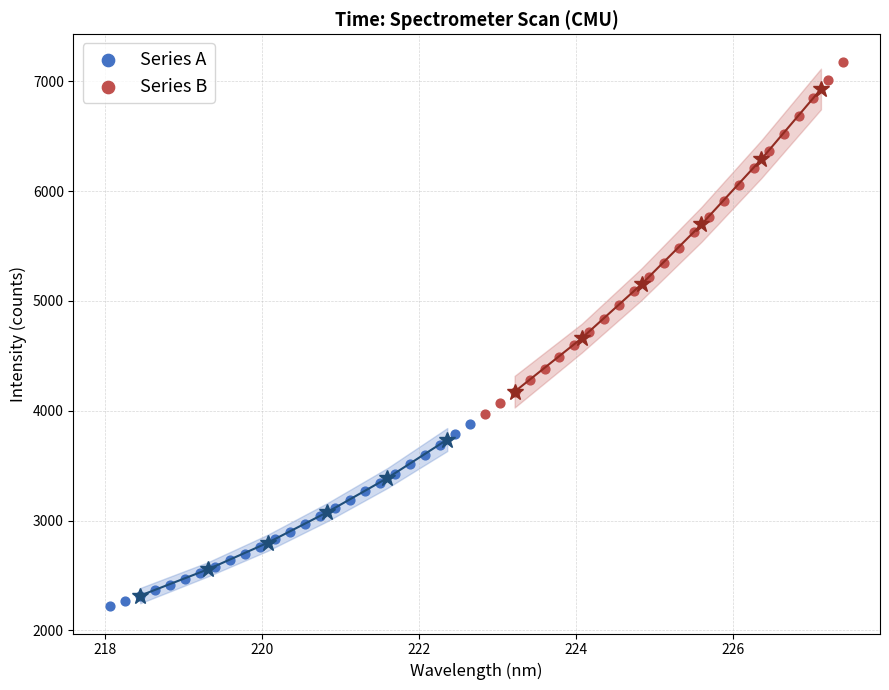

Which series contains the lowest Y value?

Series A